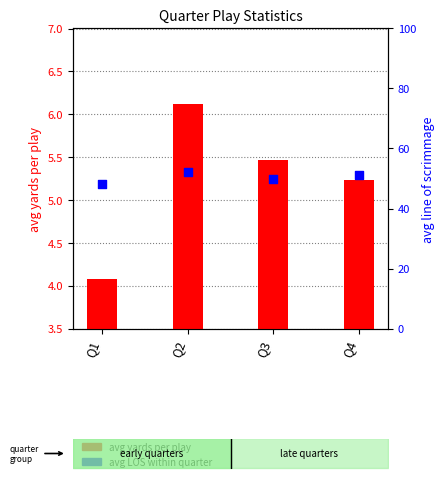

Which series reaches the maximum Y coordinate?

avg LOS